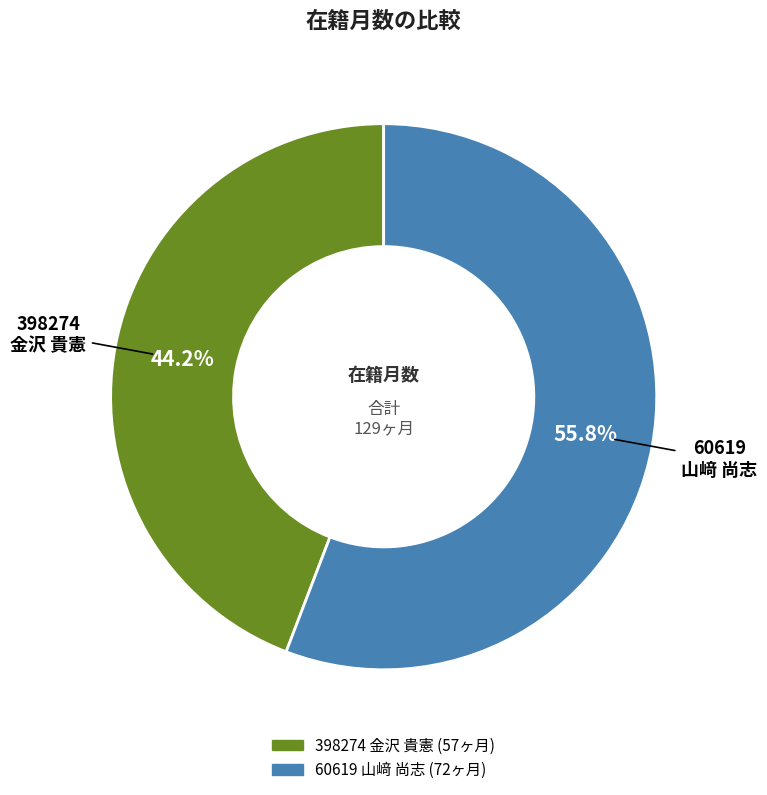

What percentage do 60619 山﨑 尚志 and 398274 金沢 貴憲 together represent?

100.0%